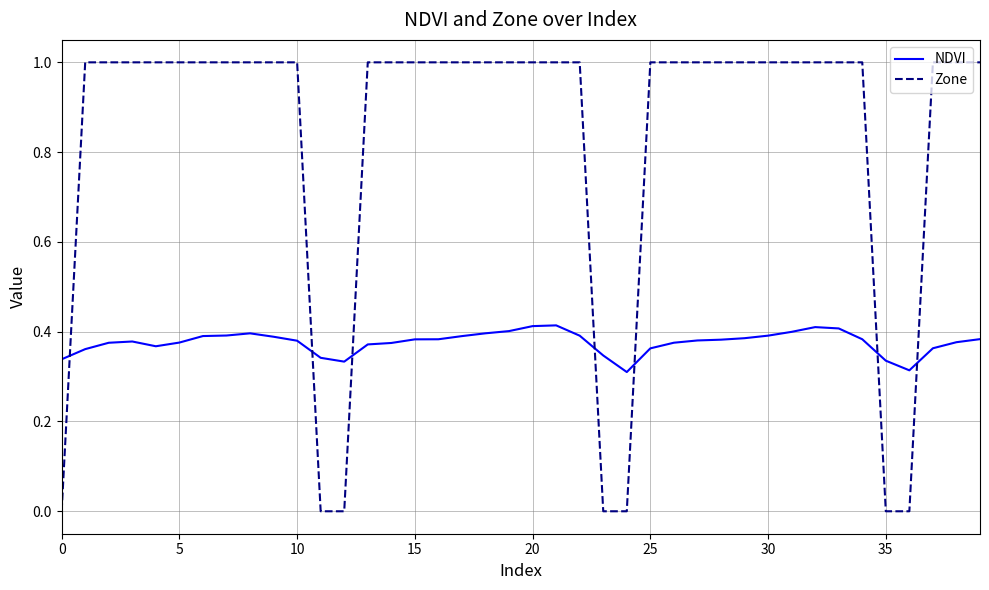

Rank the series by their average value, from lowest to highest.

NDVI, Zone